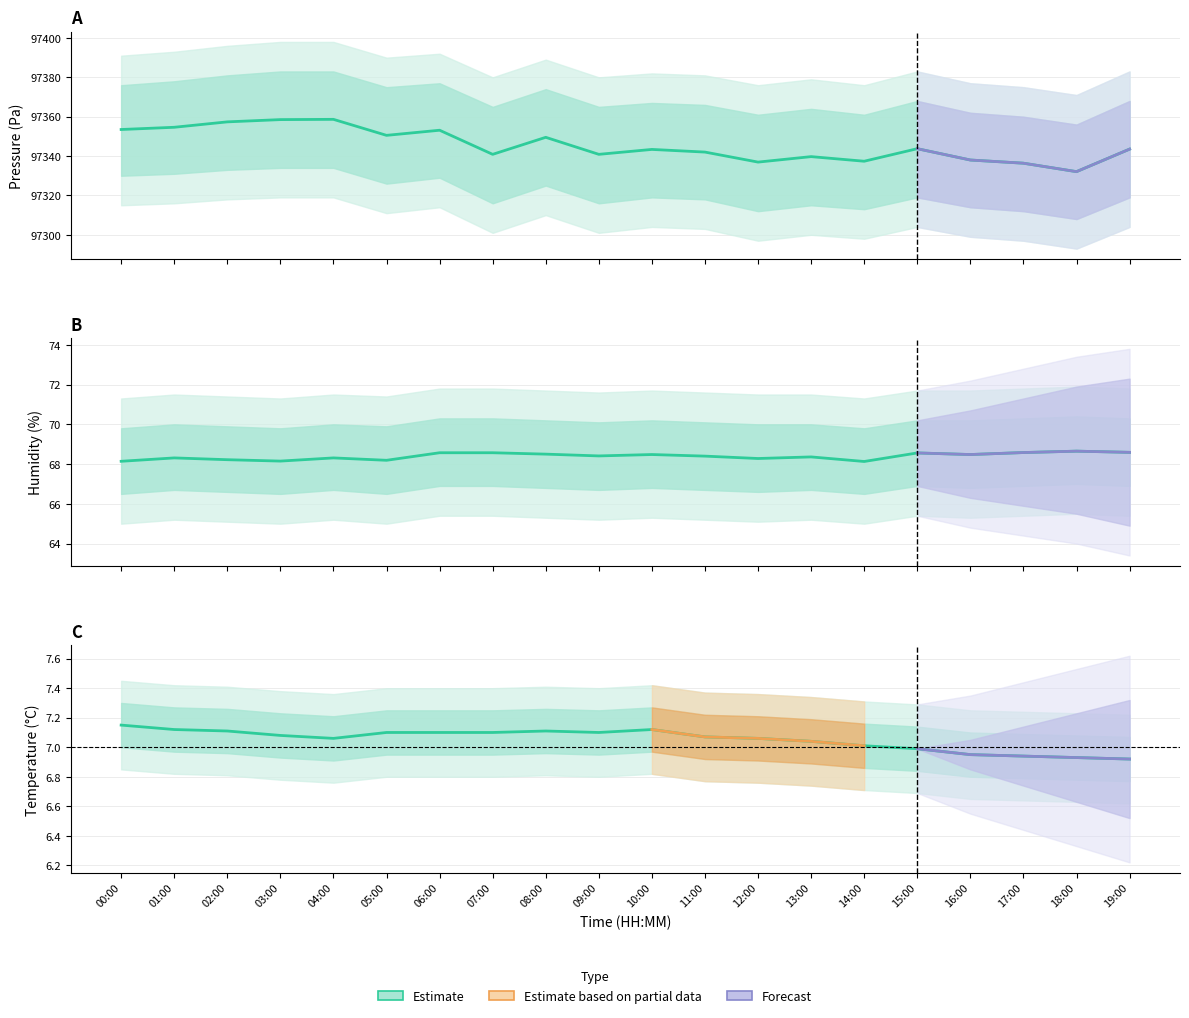

Reading right to left, what are all the values shown in this chart?

pressure: 97343.5	97332.1	97336.4	97338.0	97343.8	97337.4	97339.7	97336.9	97342.0	97343.4	97340.9	97349.5	97340.9	97353.1	97350.5	97358.7	97358.5	97357.4	97354.6	97353.5
humidity: 68.6	68.7	68.6	68.5	68.6	68.1	68.4	68.3	68.4	68.5	68.4	68.5	68.6	68.6	68.2	68.3	68.2	68.2	68.3	68.1
temperature: 6.9	6.9	6.9	7.0	7.0	7.0	7.0	7.1	7.1	7.1	7.1	7.1	7.1	7.1	7.1	7.1	7.1	7.1	7.1	7.2